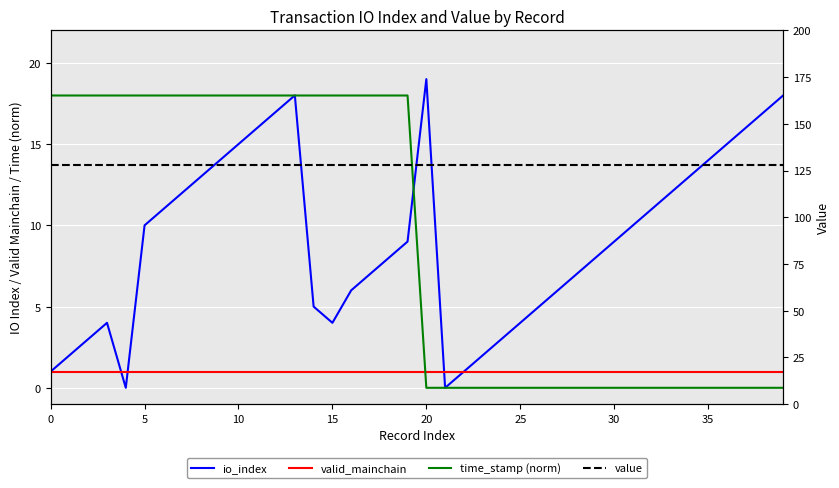

Which label corresponds to the smallest value in the chart?

20